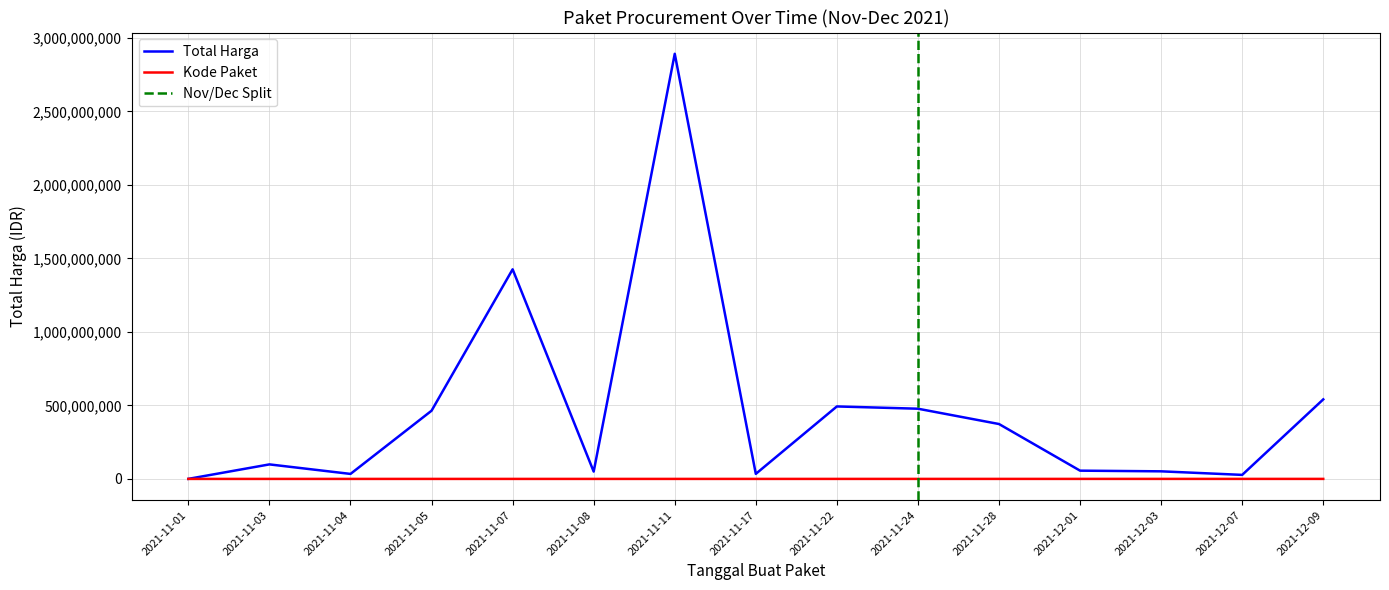

Which series has the largest range (max minus min)?

Total Harga